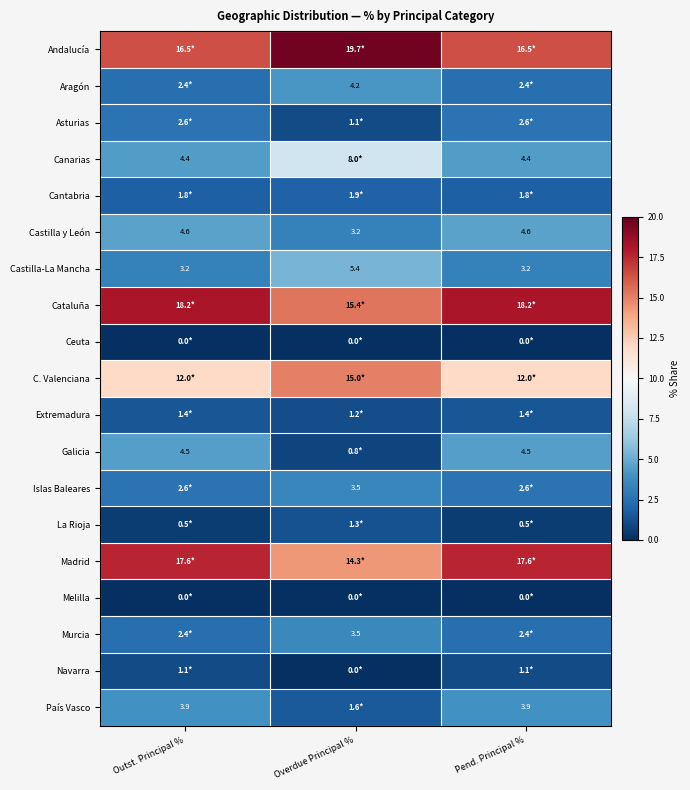

Is it true that Cataluña equals 31.8 at Outst. Principal %?

False